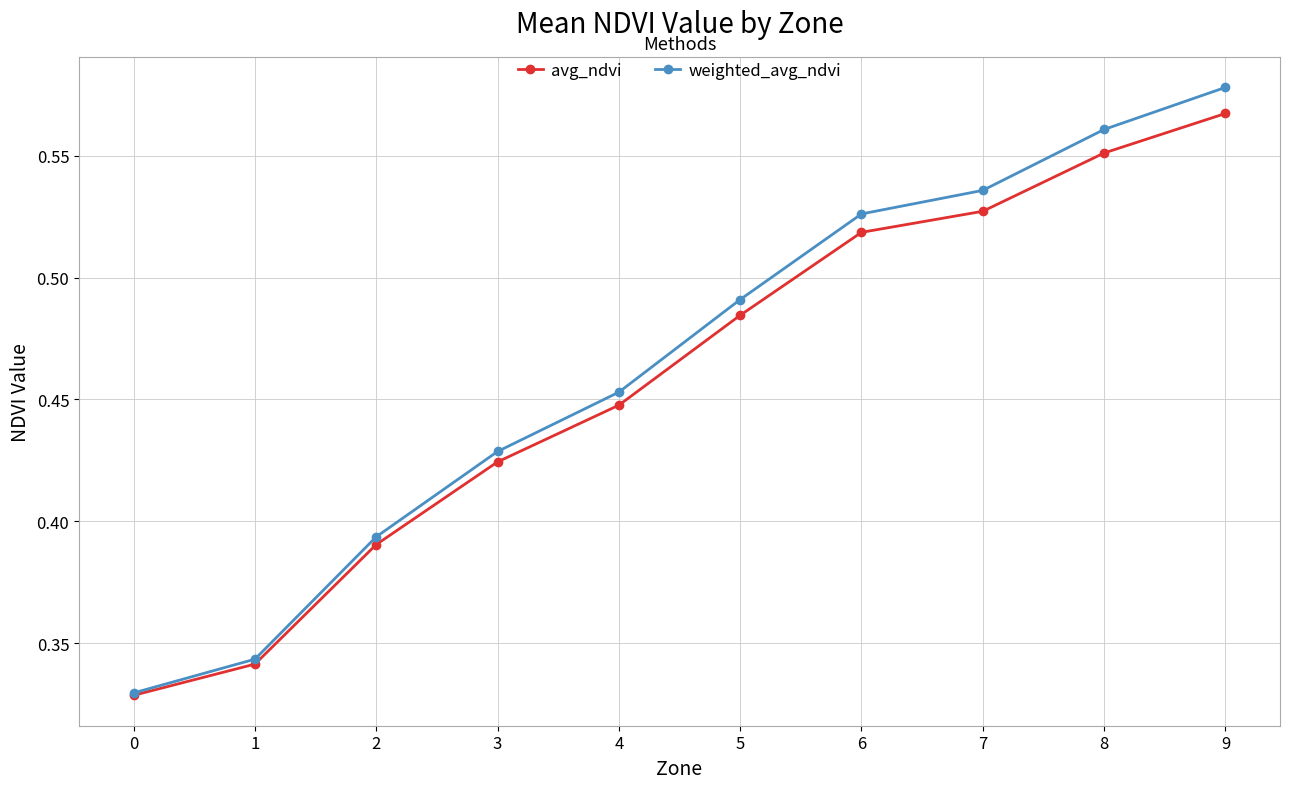

At which category does the chart reach its peak across all series?

9